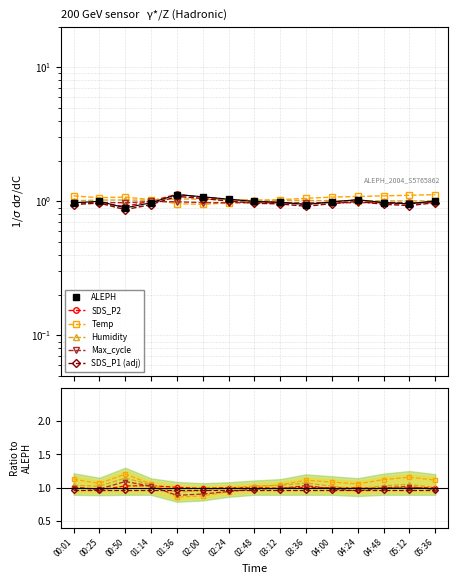

How many lines are shown in the chart?

6